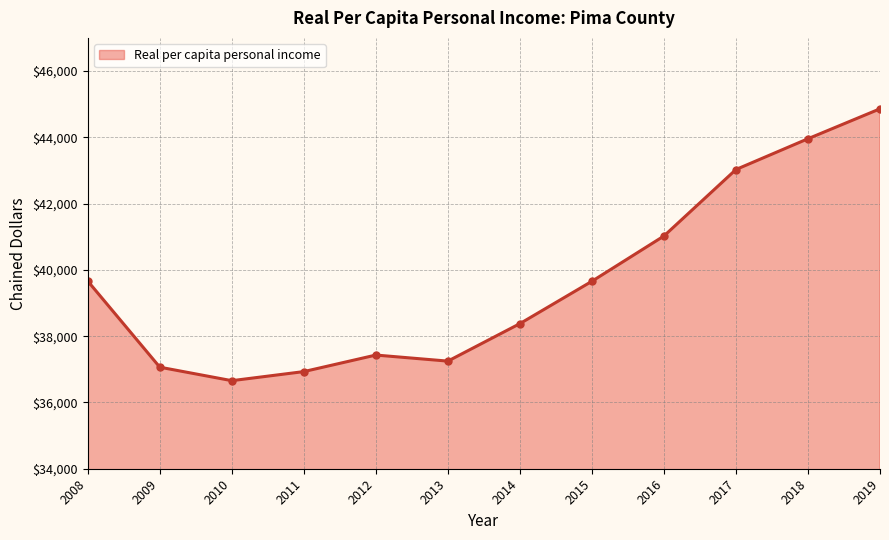

What is the sum of all values?

475891